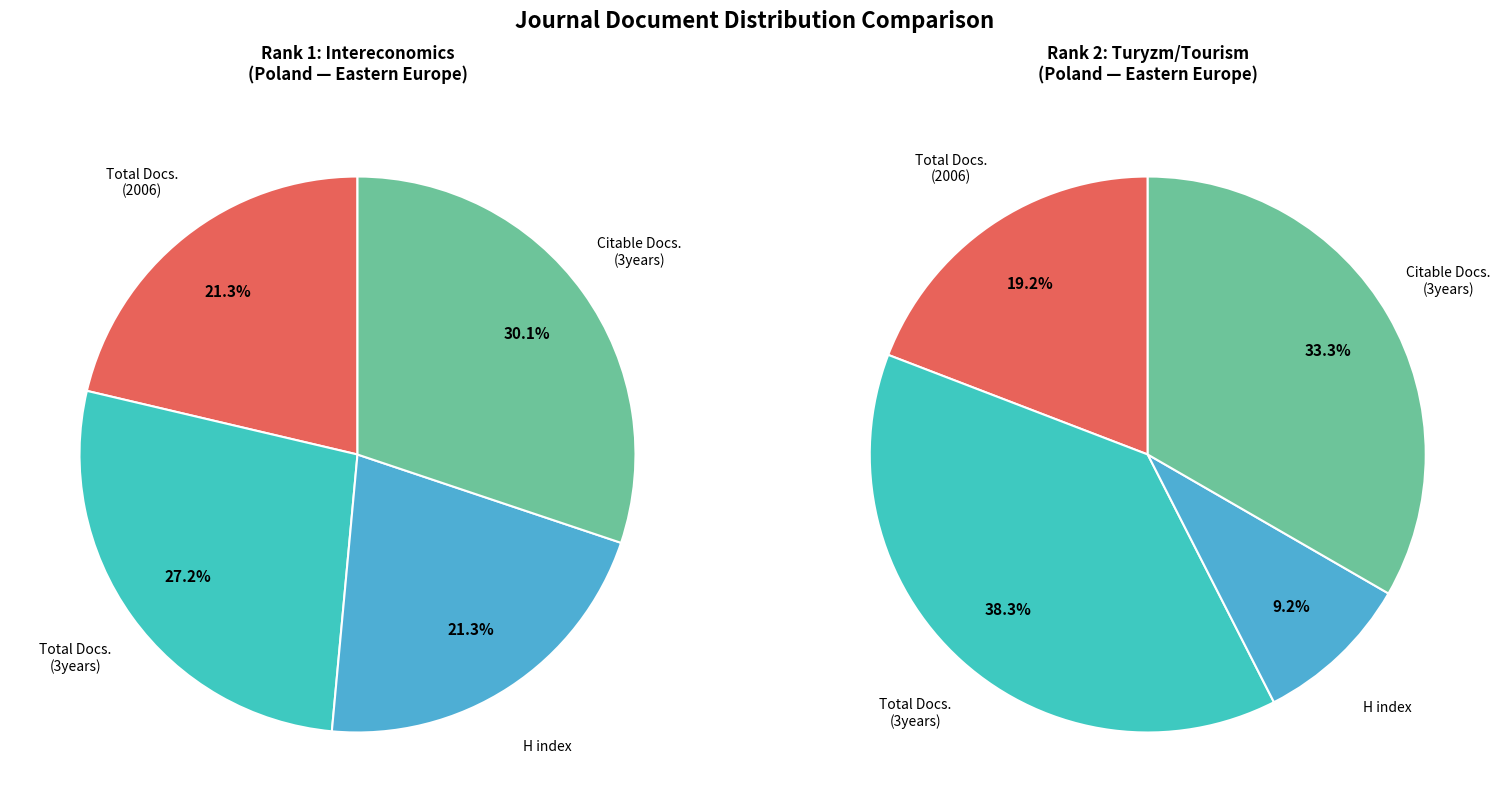

Does Turyzm/Tourism represent more than half of the total?

No